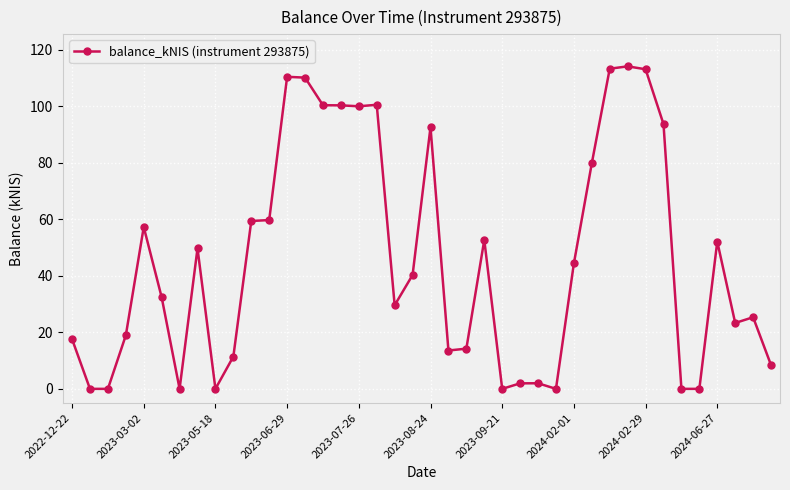

How many values are below 40?

20